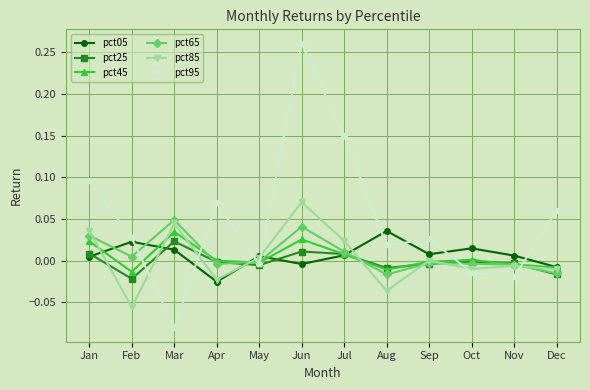

True or false: pct05 has a value of 0.0 at Mar.

True